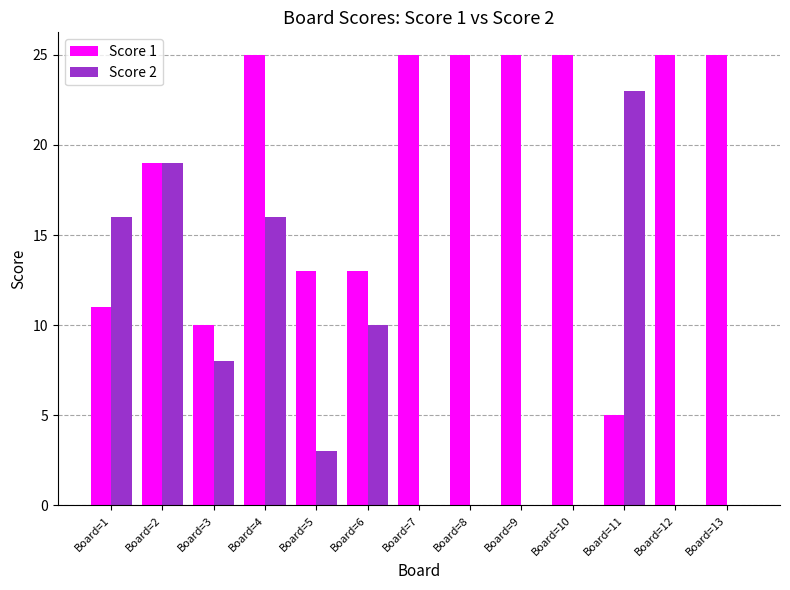

Which series changed the most between Board=11 and Board=12?

Score 2